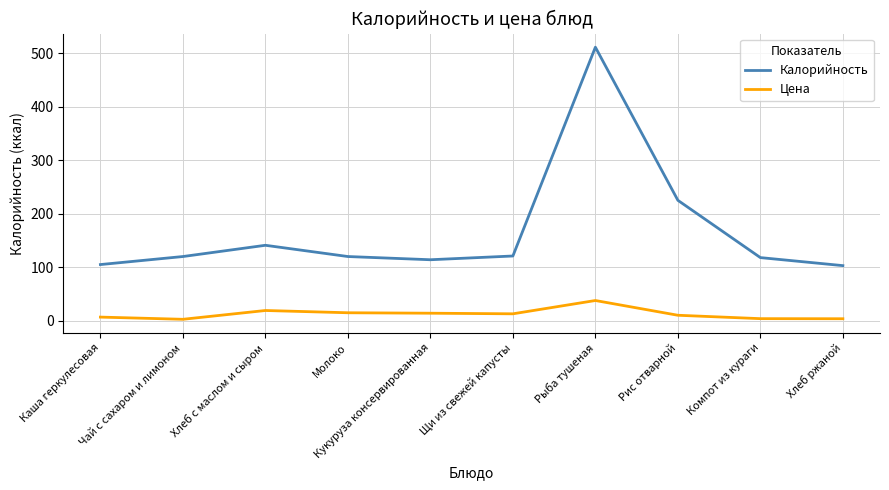

In Калорийность, how many points are lower than both neighbors (excluding endpoints)?

1